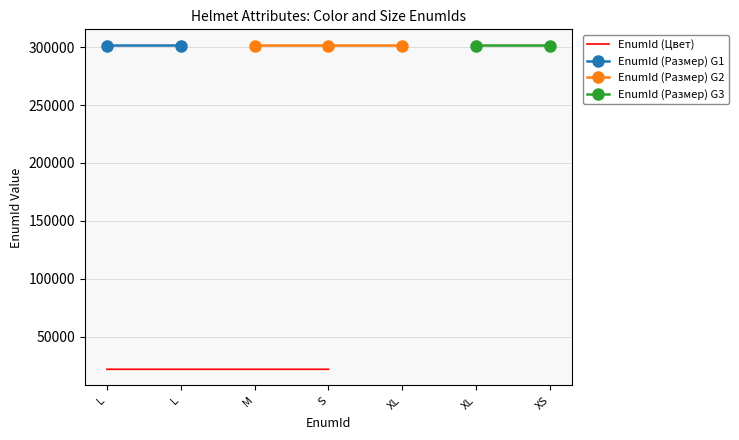

What is the sum of the values at M and L?

43666